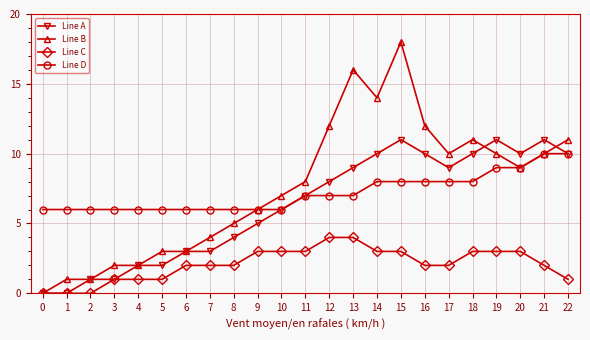

What is the total value across all series at 21?

33